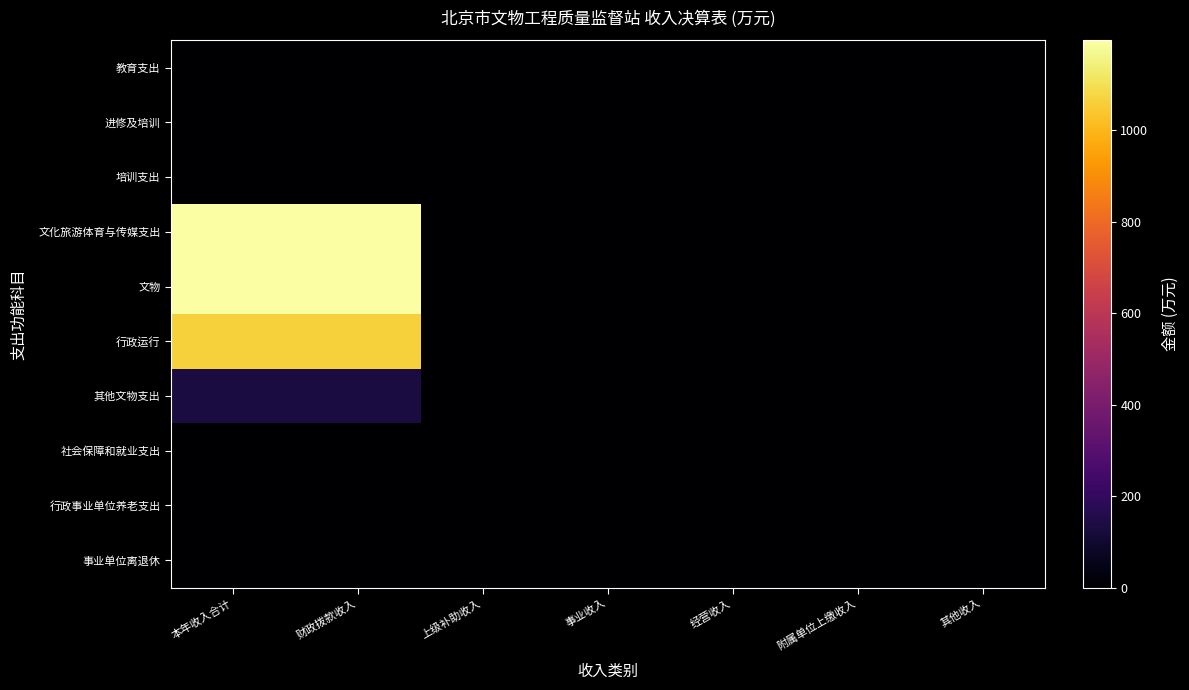

Reading left to right, transcribe all the data shown in this chart.

教育支出: 本年收入合计=2.0	财政拨款收入=2.0	上级补助收入=0.0	事业收入=0.0	经营收入=0.0	附属单位上缴收入=0.0	其他收入=0.0
进修及培训: 本年收入合计=2.0	财政拨款收入=2.0	上级补助收入=0.0	事业收入=0.0	经营收入=0.0	附属单位上缴收入=0.0	其他收入=0.0
培训支出: 本年收入合计=2.0	财政拨款收入=2.0	上级补助收入=0.0	事业收入=0.0	经营收入=0.0	附属单位上缴收入=0.0	其他收入=0.0
文化旅游体育与传媒支出: 本年收入合计=1196.5	财政拨款收入=1196.3	上级补助收入=0.0	事业收入=0.0	经营收入=0.0	附属单位上缴收入=0.0	其他收入=0.2
文物: 本年收入合计=1196.5	财政拨款收入=1196.3	上级补助收入=0.0	事业收入=0.0	经营收入=0.0	附属单位上缴收入=0.0	其他收入=0.2
行政运行: 本年收入合计=1062.4	财政拨款收入=1062.4	上级补助收入=0.0	事业收入=0.0	经营收入=0.0	附属单位上缴收入=0.0	其他收入=0.0
其他文物支出: 本年收入合计=134.0	财政拨款收入=133.8	上级补助收入=0.0	事业收入=0.0	经营收入=0.0	附属单位上缴收入=0.0	其他收入=0.2
社会保障和就业支出: 本年收入合计=1.9	财政拨款收入=1.9	上级补助收入=0.0	事业收入=0.0	经营收入=0.0	附属单位上缴收入=0.0	其他收入=0.0
行政事业单位养老支出: 本年收入合计=1.9	财政拨款收入=1.9	上级补助收入=0.0	事业收入=0.0	经营收入=0.0	附属单位上缴收入=0.0	其他收入=0.0
事业单位离退休: 本年收入合计=1.9	财政拨款收入=1.9	上级补助收入=0.0	事业收入=0.0	经营收入=0.0	附属单位上缴收入=0.0	其他收入=0.0